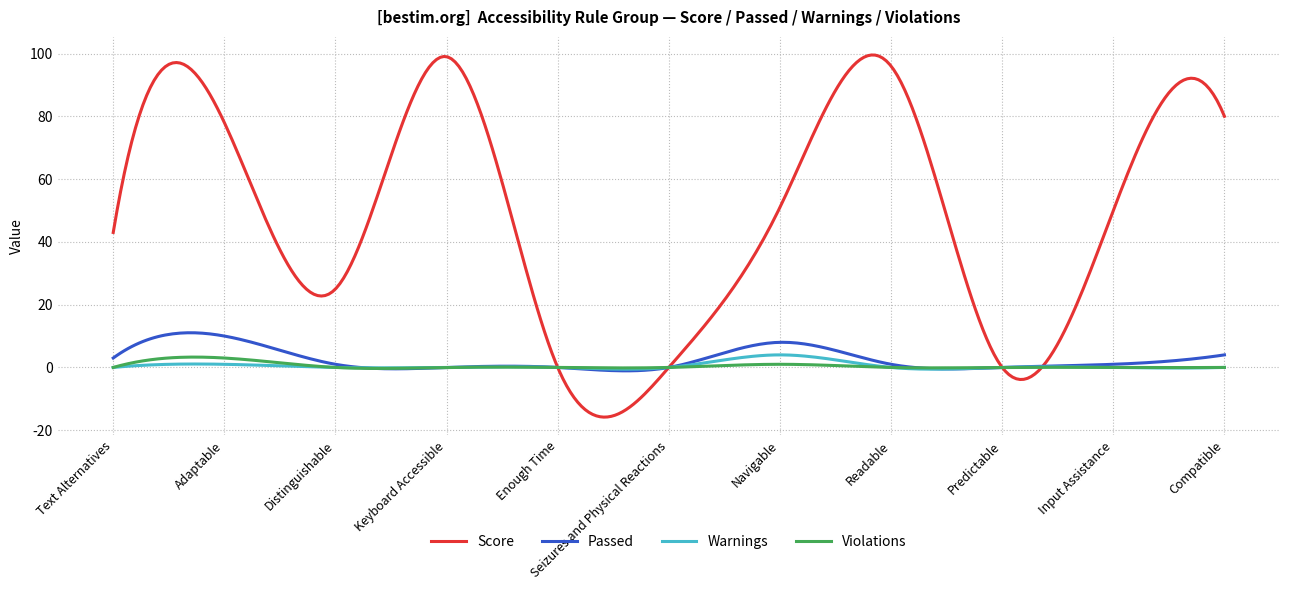

What is the maximum value for Warnings?

4.0